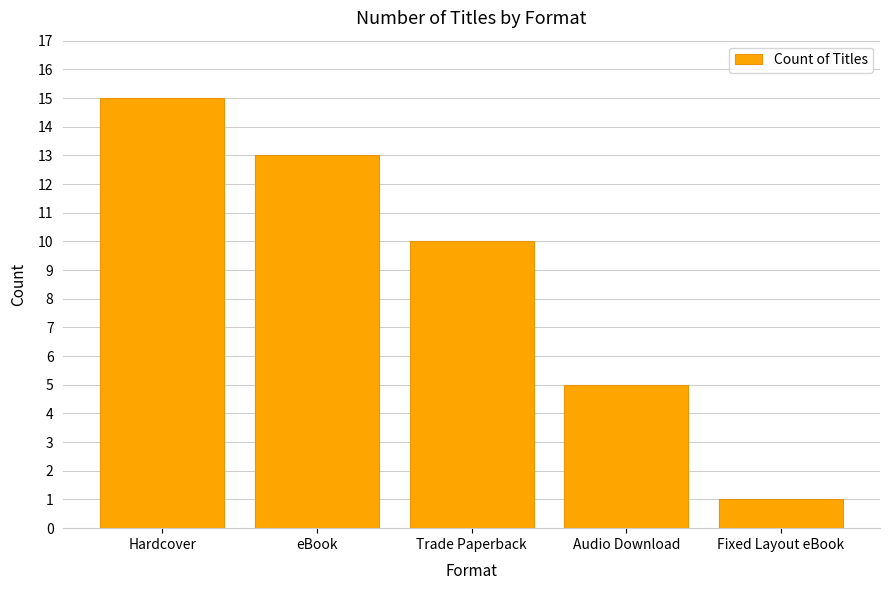

Rank the categories by value from lowest to highest.

Fixed Layout eBook, Audio Download, Trade Paperback, eBook, Hardcover